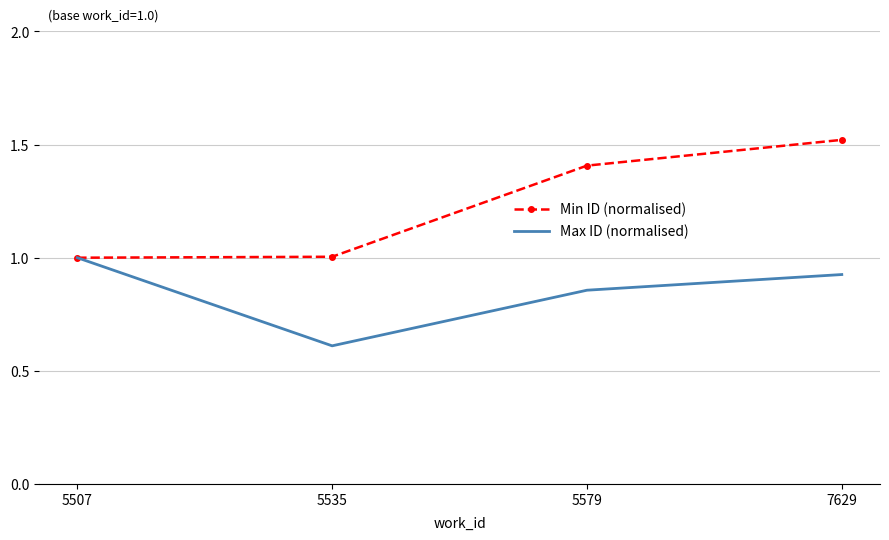

Between 5507 and 7629, which series saw the biggest shift?

Min ID (normalised)